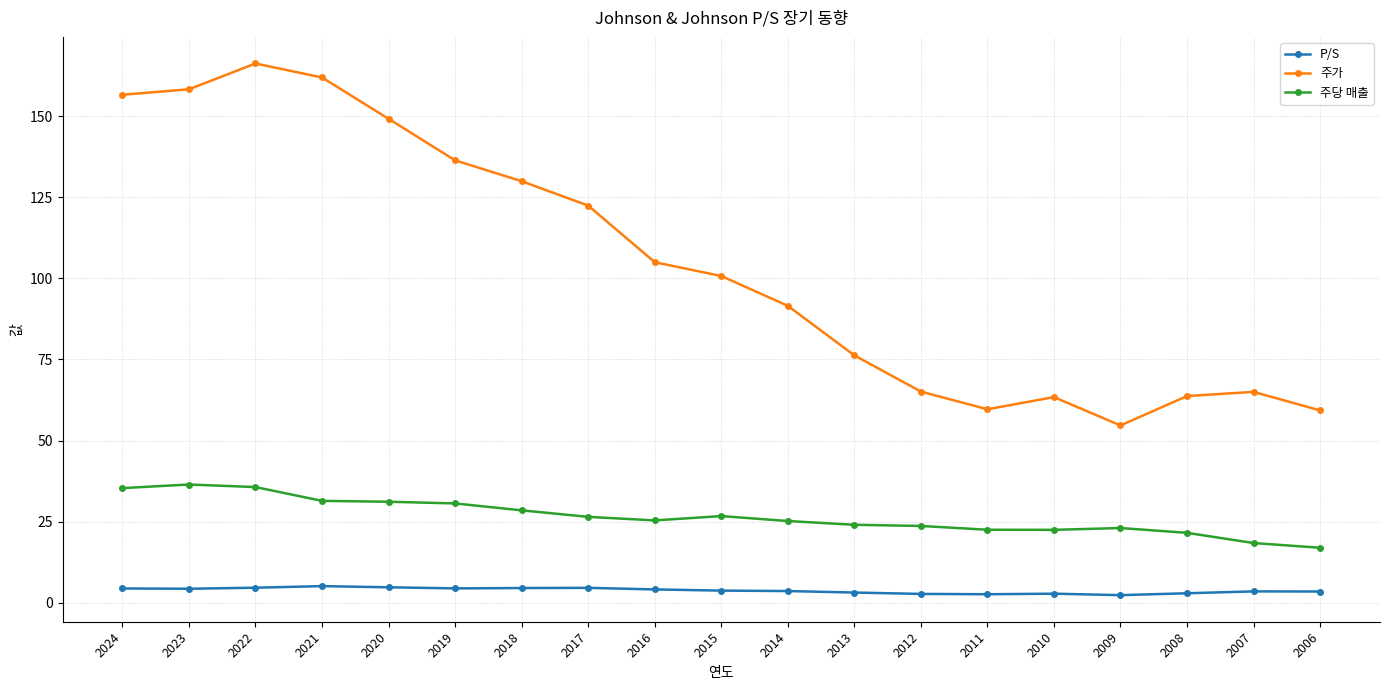

List the series in order of their peak value, lowest first.

P/S, 주당 매출, 주가